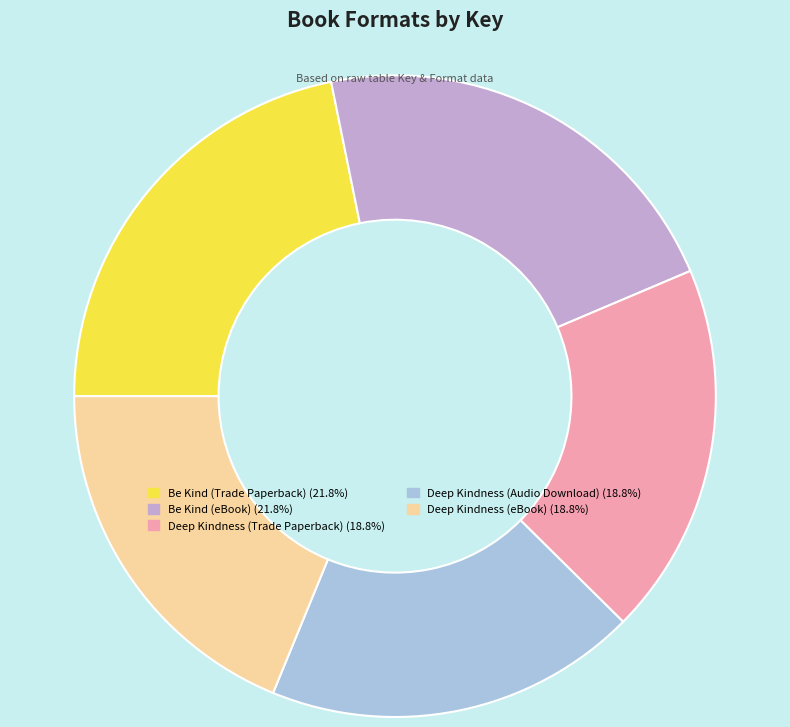

How many segments does this pie chart have?

5